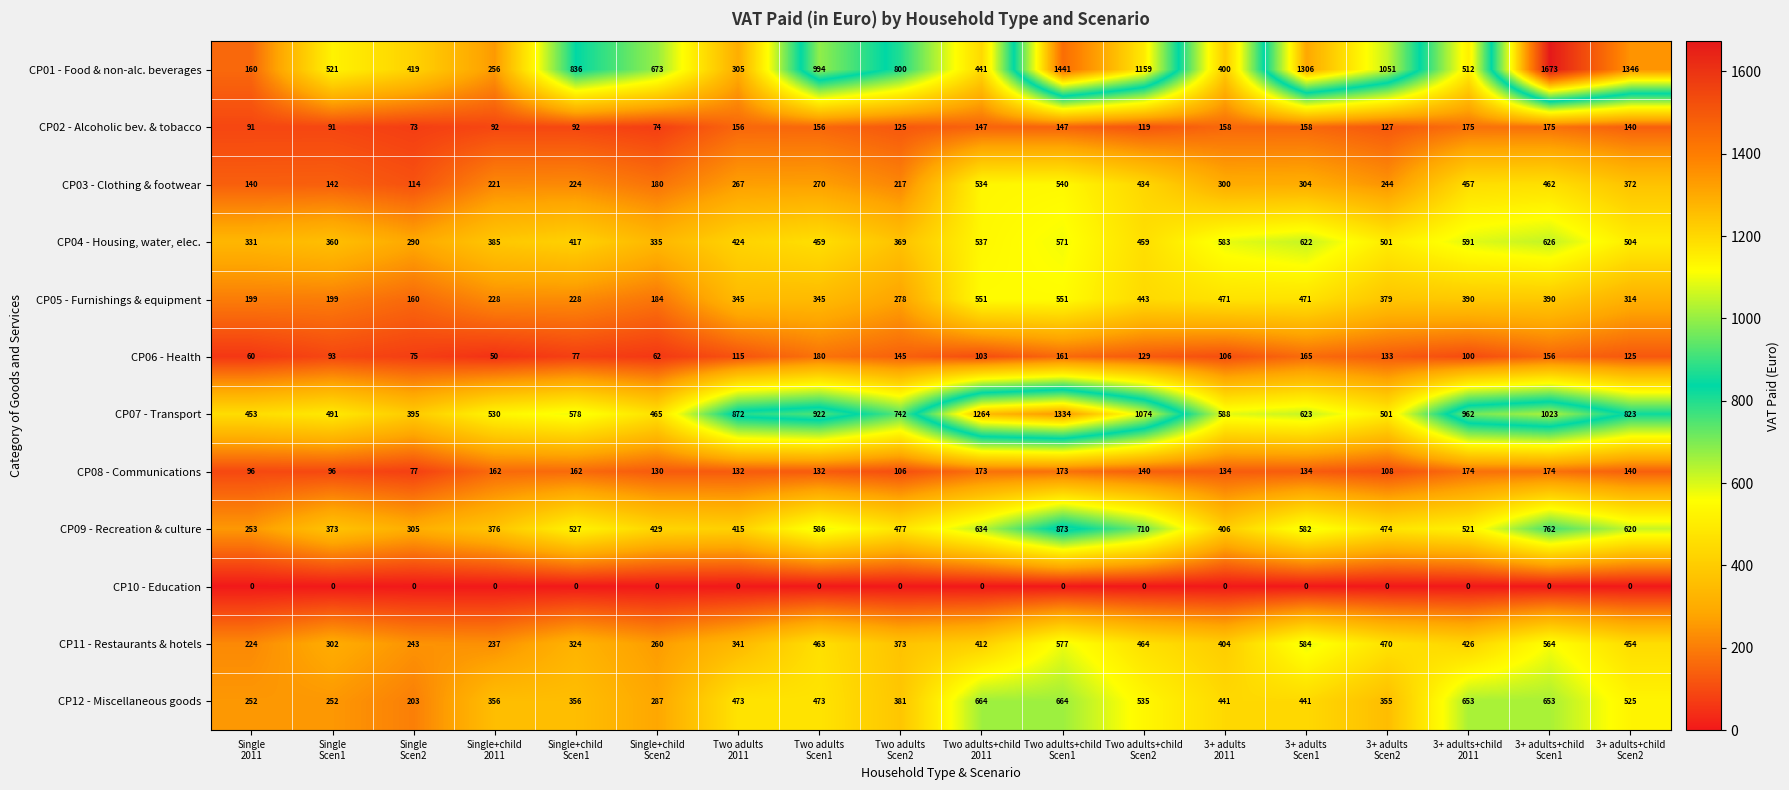

What is the average value of the CP12 - Miscellaneous goods series?

442